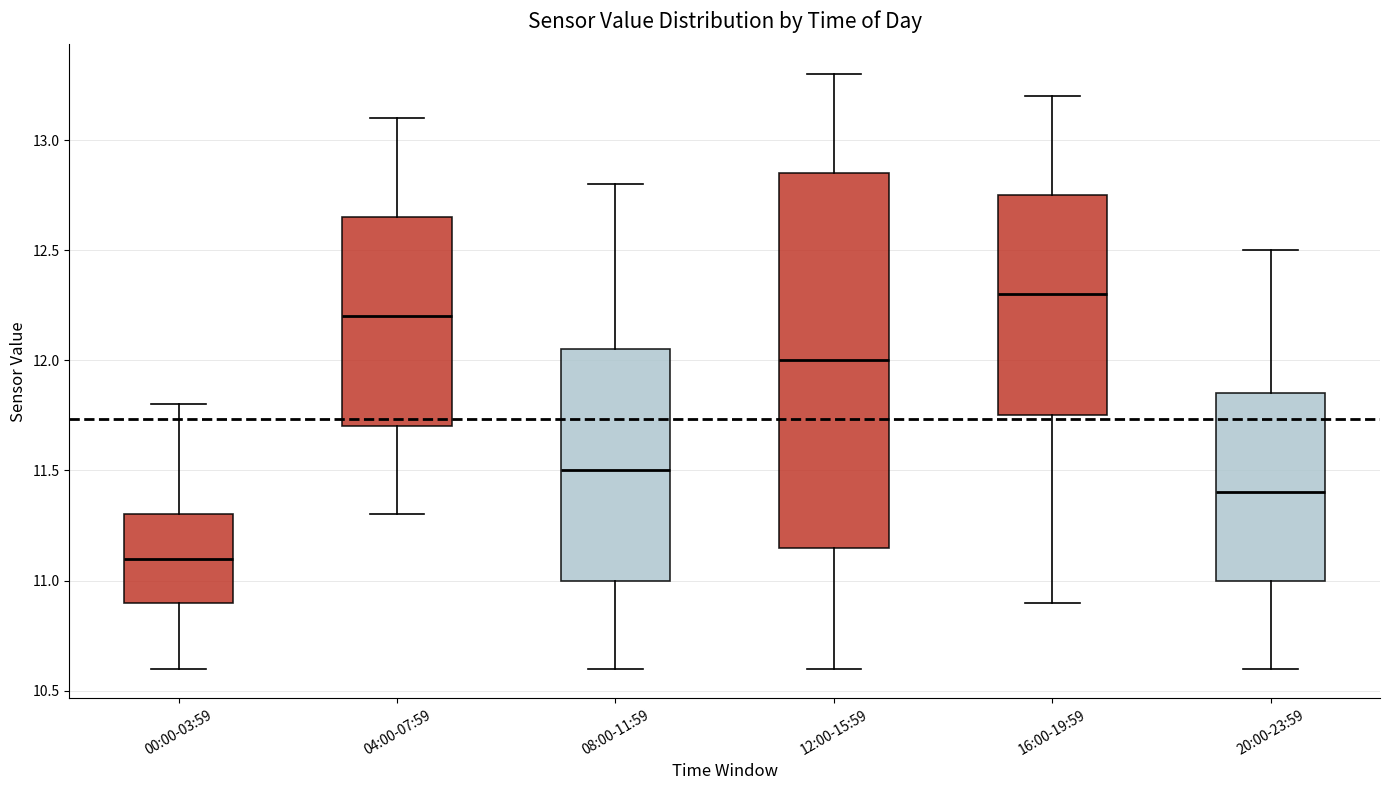

Where does the median line of the box for 04:00-07:59 sit on the y-axis? The values are not printed on the chart, so give them approximately, as read against the axis.

12.20